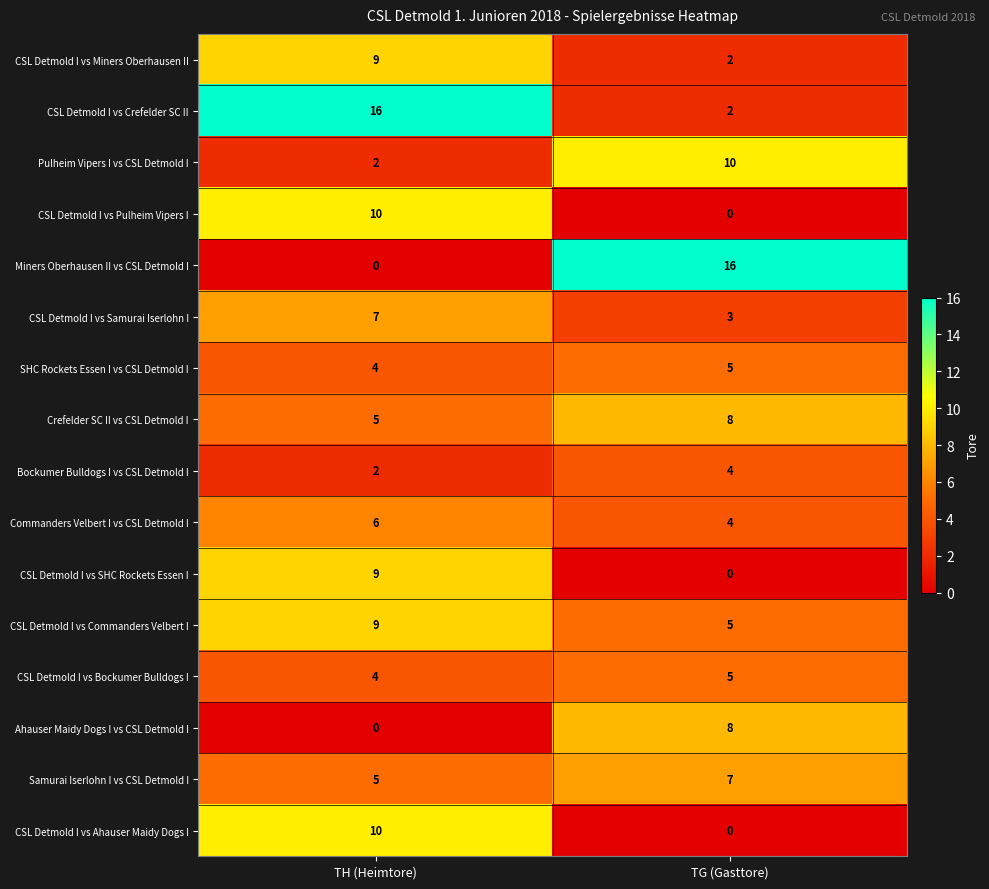

What is the total value across all series at TG (Gasttore)?

79